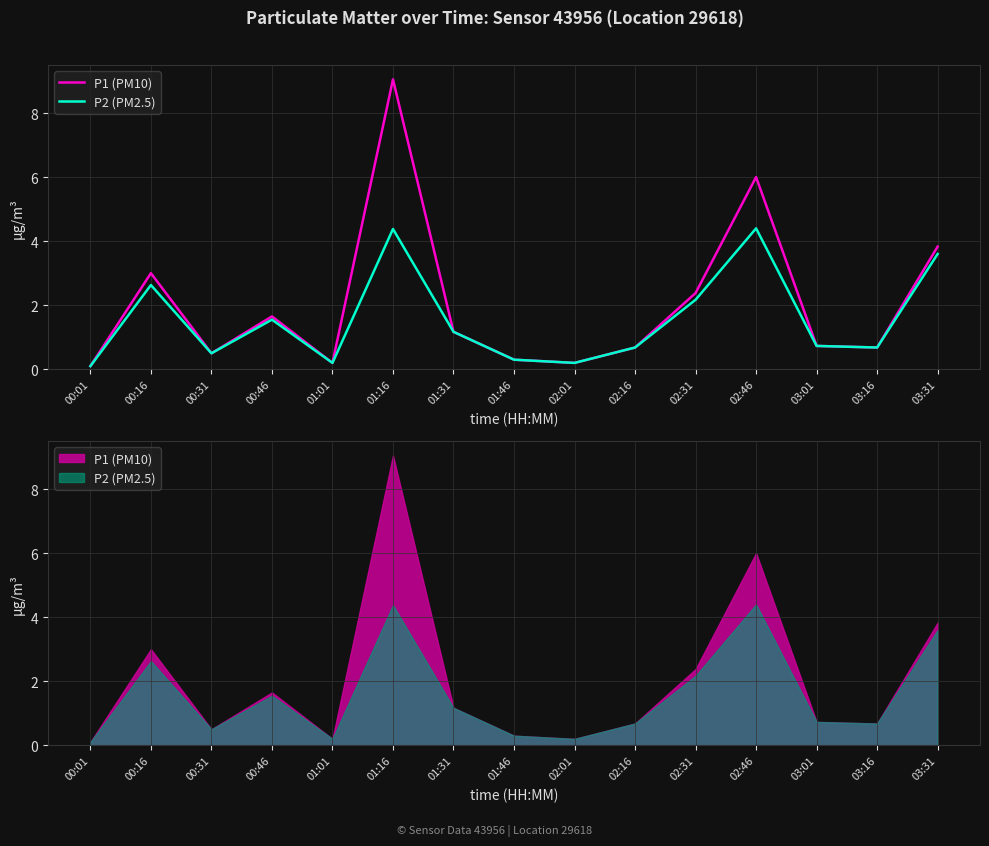

What is the average value of the P2 (PM2.5) series?

1.6